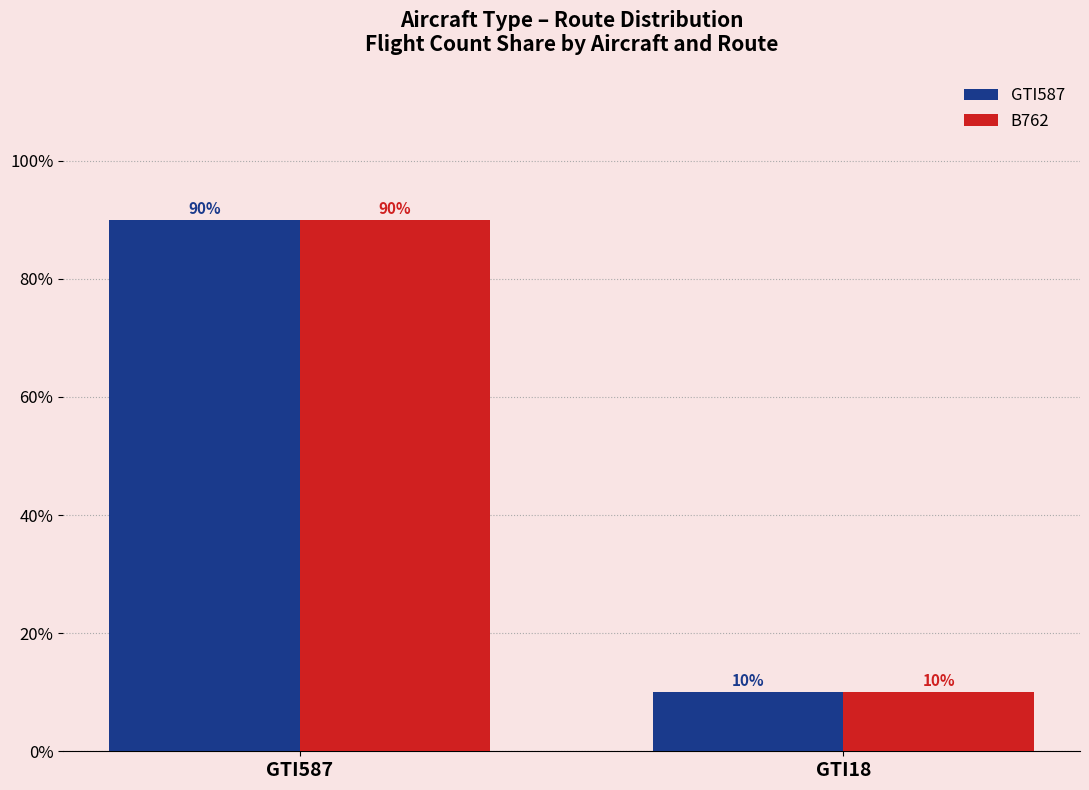

At how many categories does at least one series exceed 0?

2